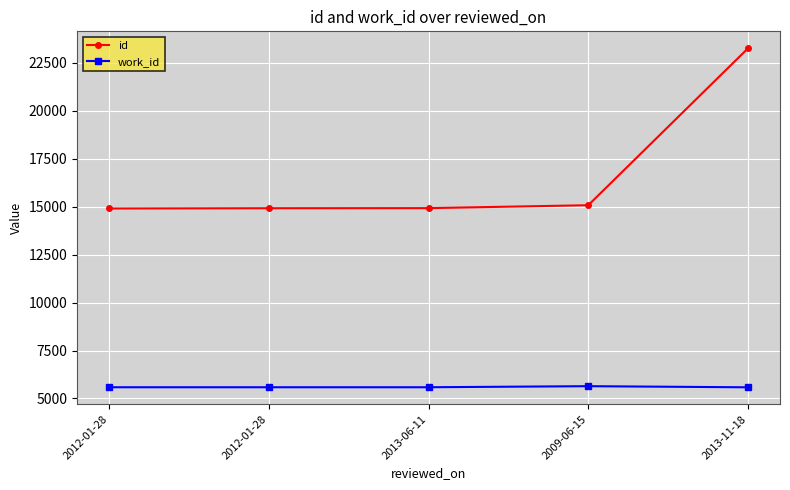

Which series has the largest total across all categories?

id